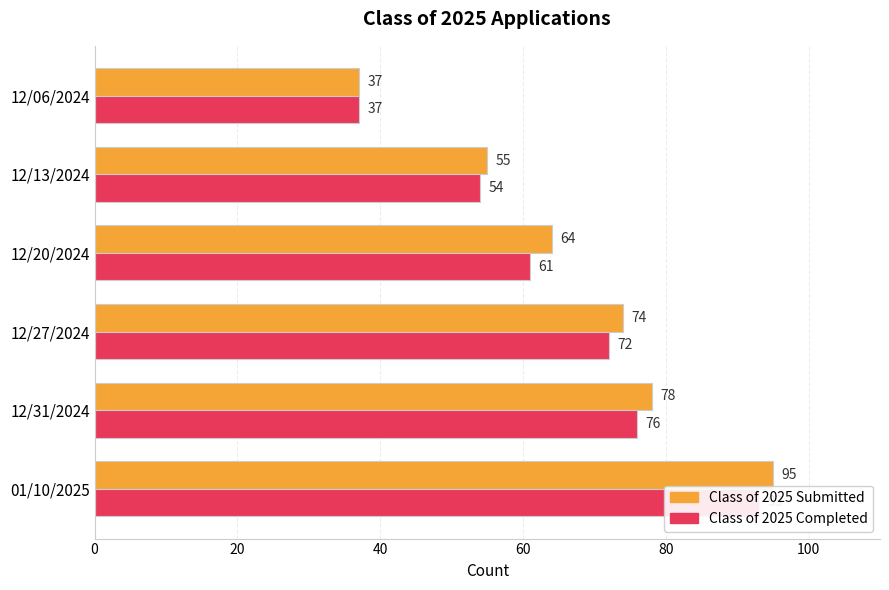

What is the total value across all series at 12/27/2024?

146